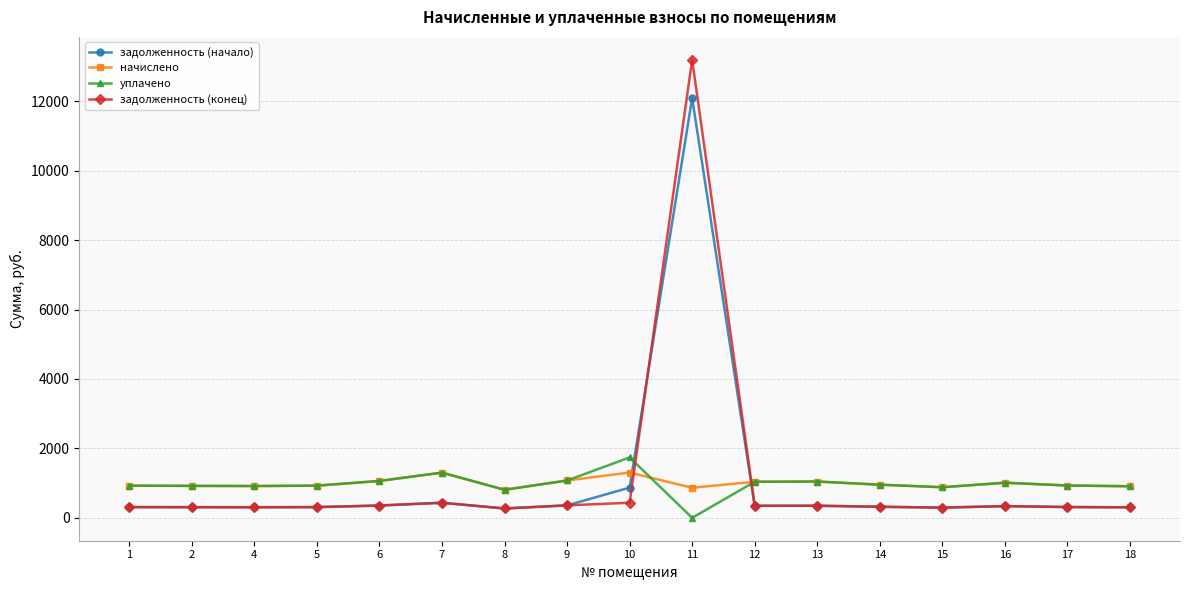

Between which two adjacent categories do задолженность (начало) and начислено first intersect?

10 and 11